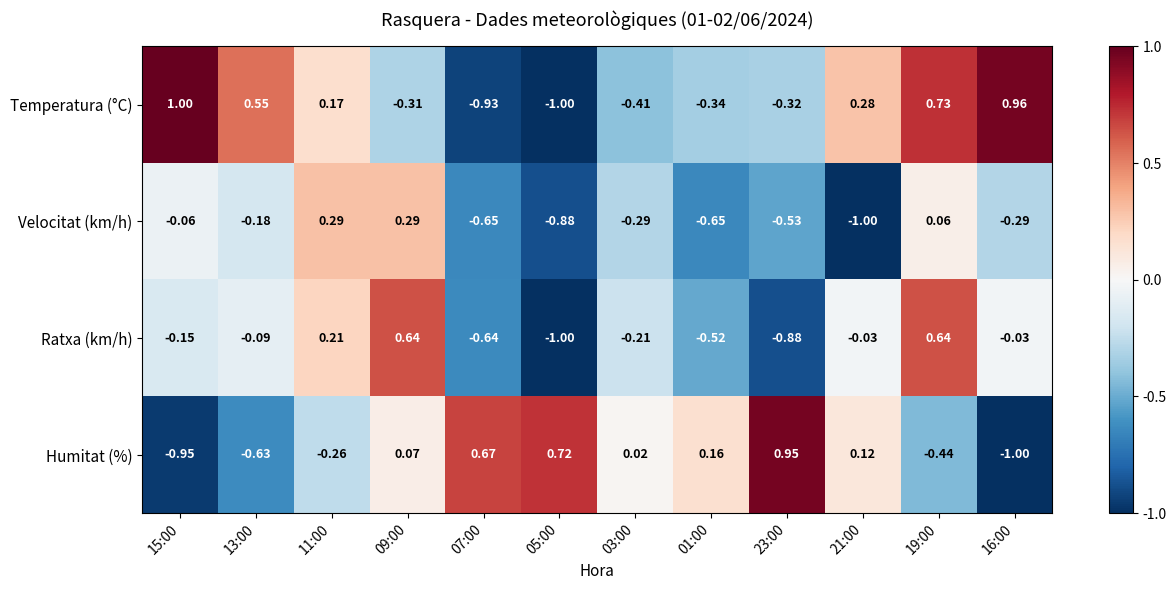

Which series has the largest total across all categories?

Temperatura (°C)